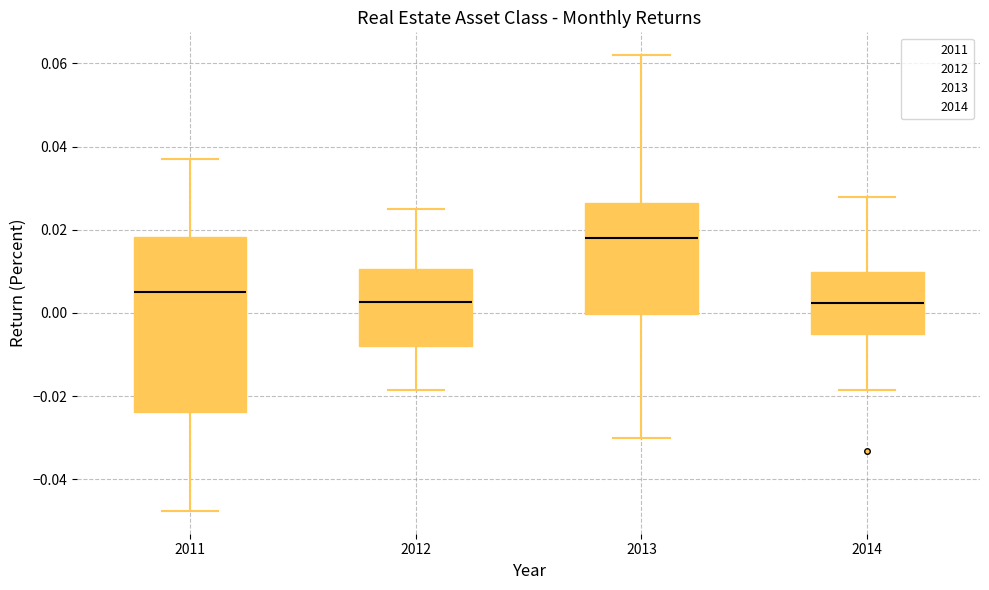

Which box has the highest median line?

2013